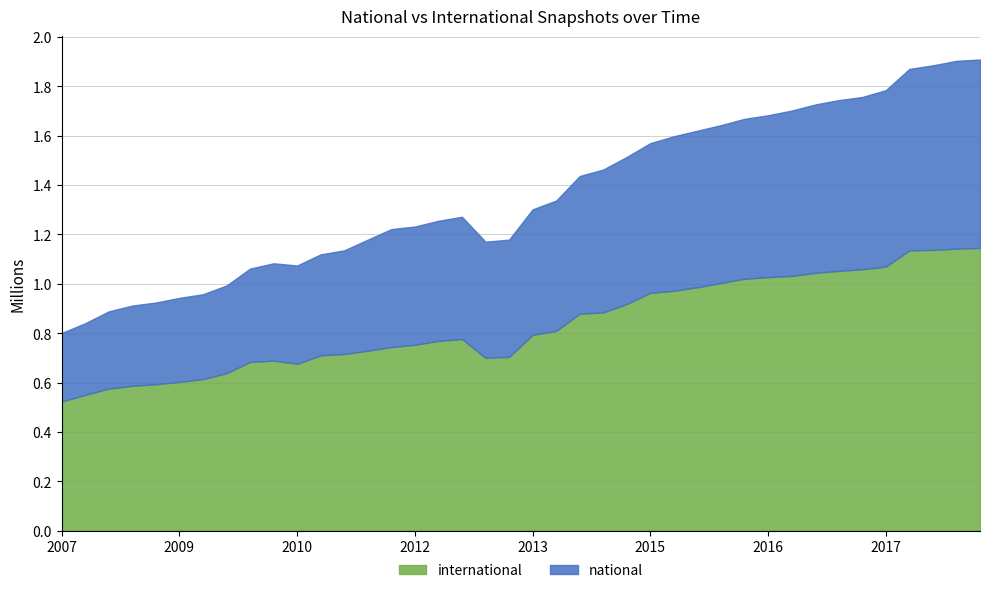

What is the difference between the highest and lowest values at 2016-10-07?

362310